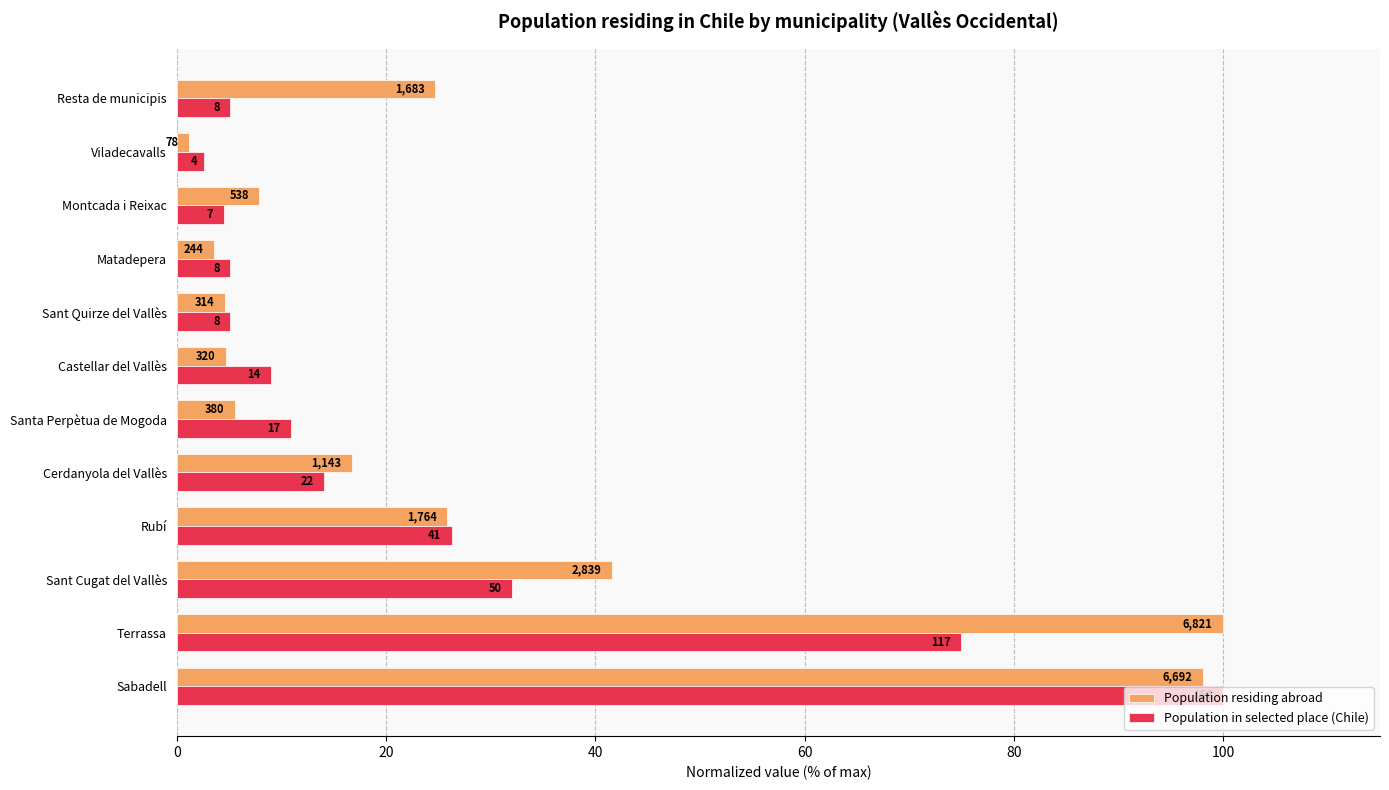

What are all the series names shown in the legend?

Population residing abroad, Population in selected place (Chile)